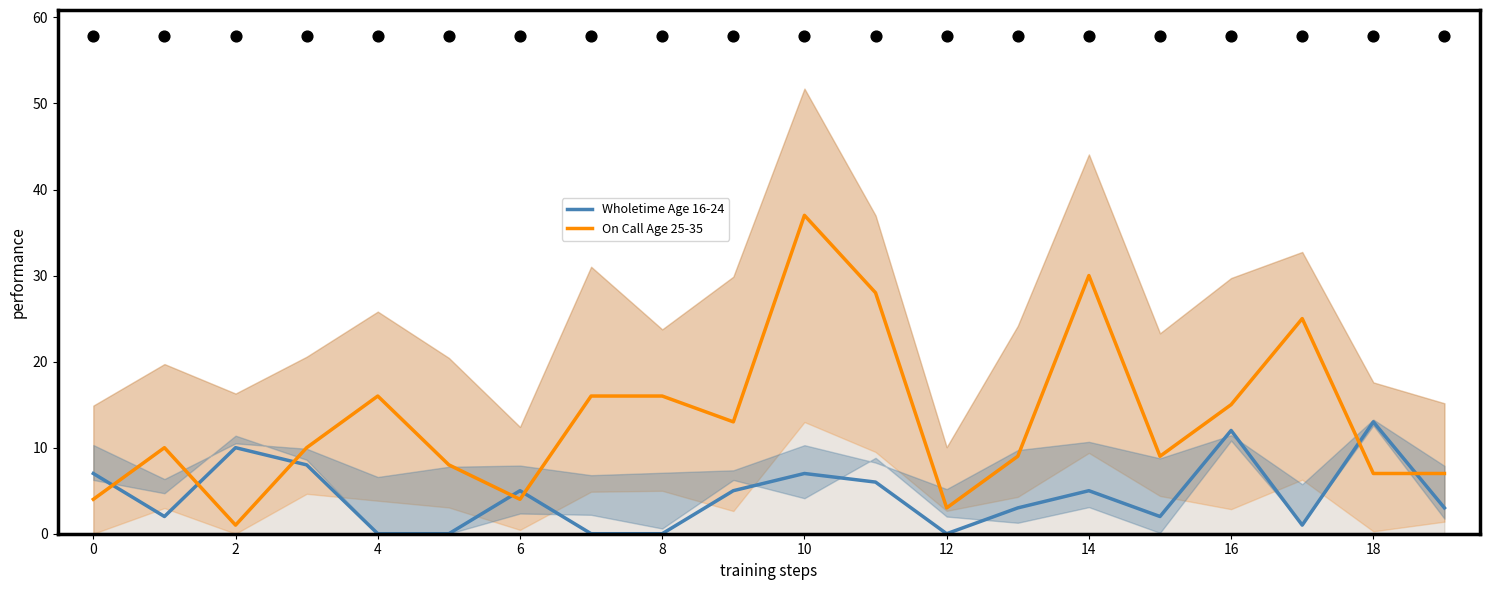

At which category is the sum across all series the highest?

10